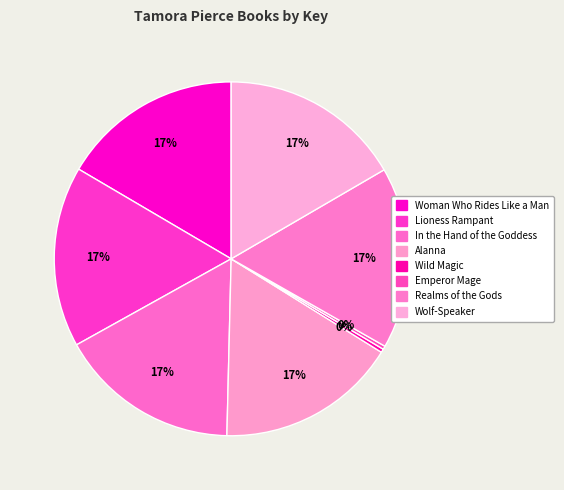

Which category has the biggest portion of the pie?

Realms of the Gods